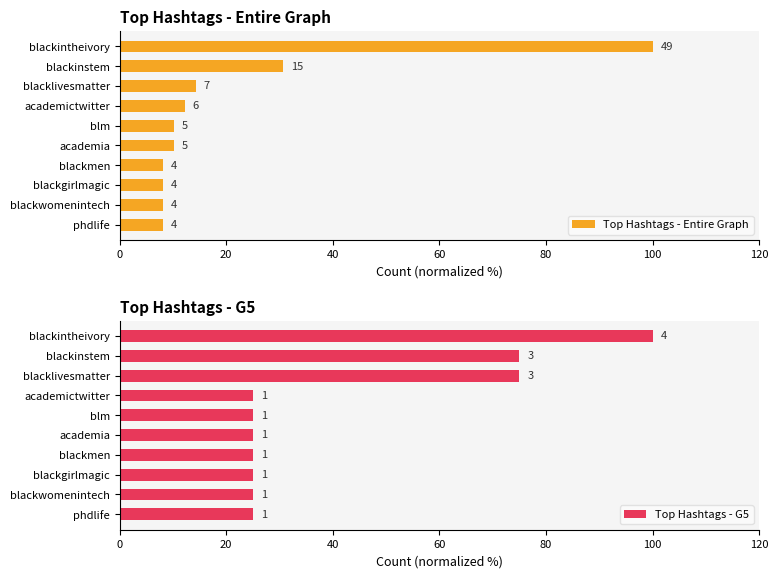

The Top Hashtags - G5 series shows 25.0 at blackwomenintech. True or false?

True